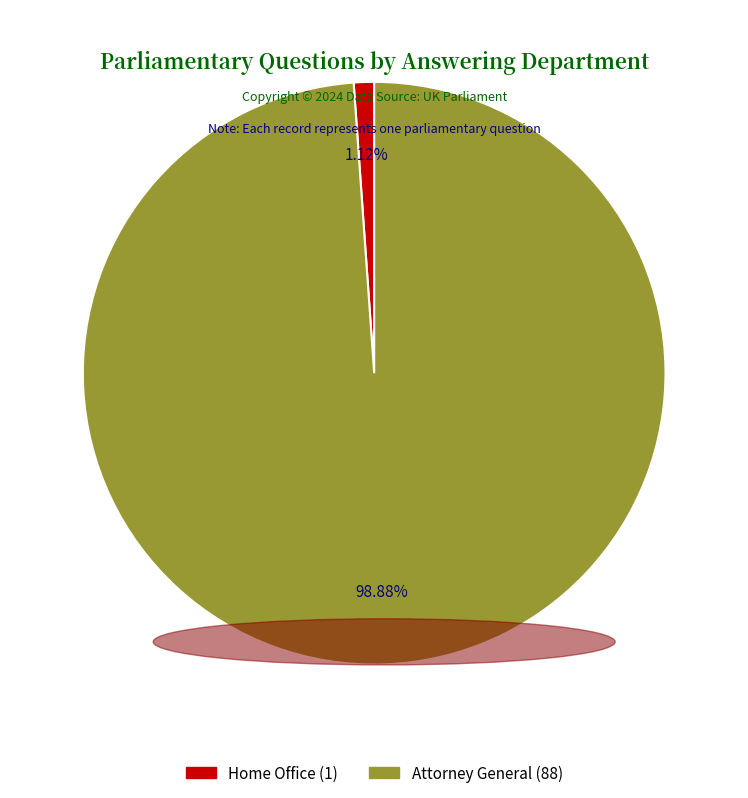

True or false: Home Office accounts for 1% of the total.

True